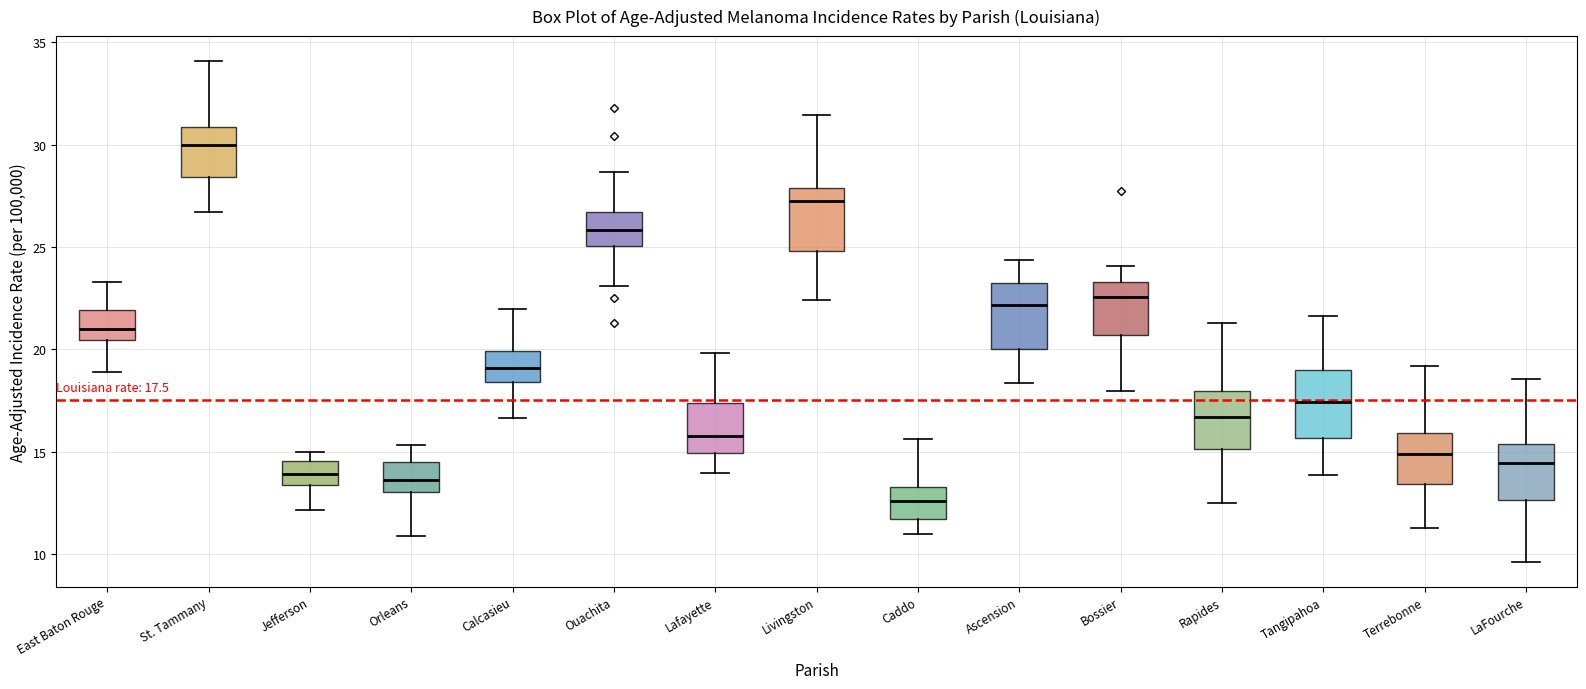

Which box's median line is the highest?

St. Tammany